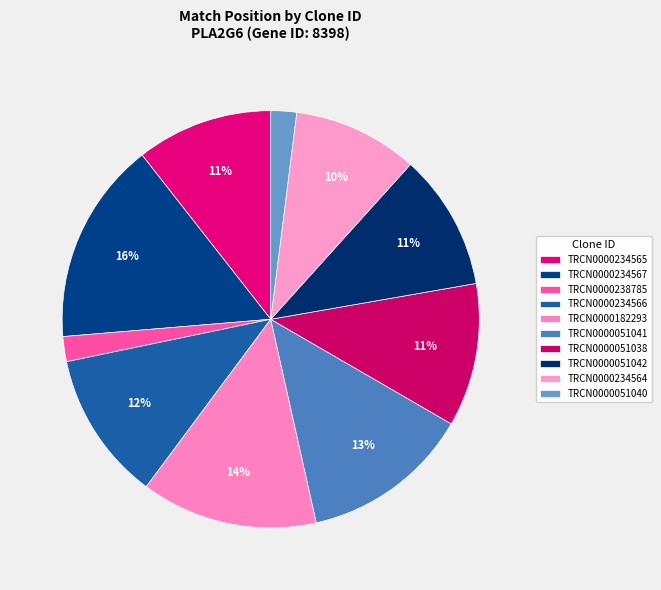

Does TRCN0000238785 represent more than half of the total?

No